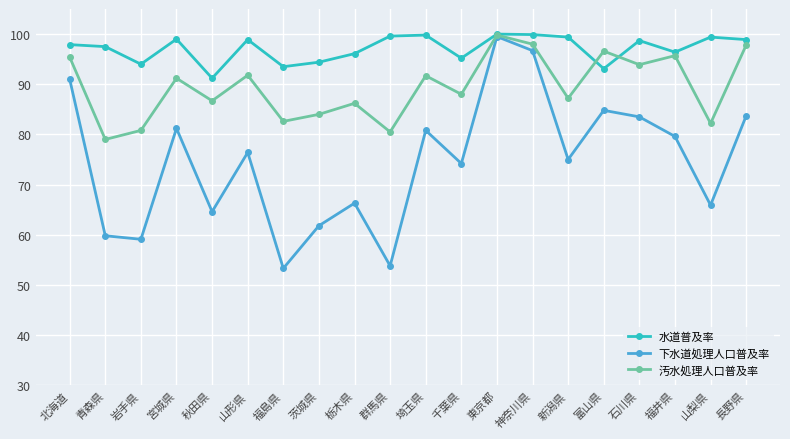

What position from the left is 東京都?

13